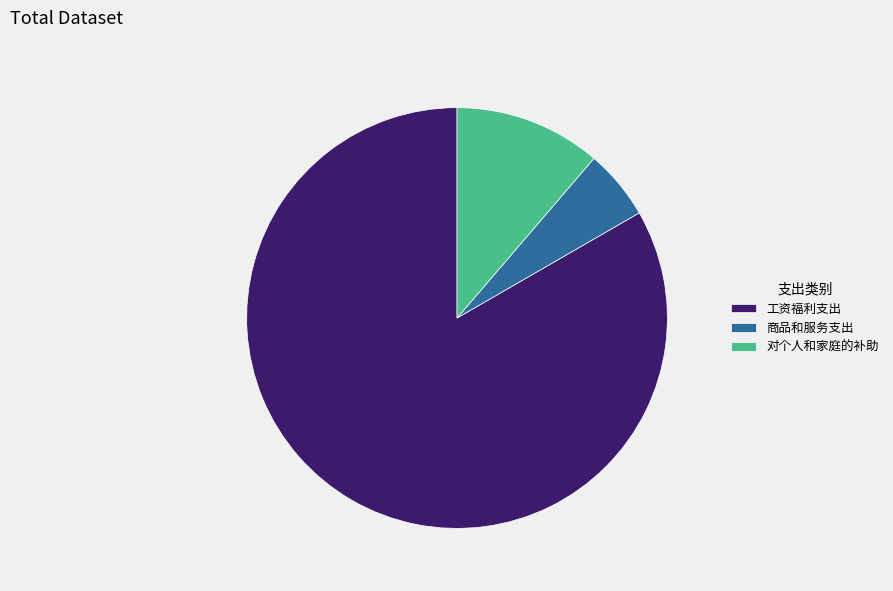

How many segments does this pie chart have?

3